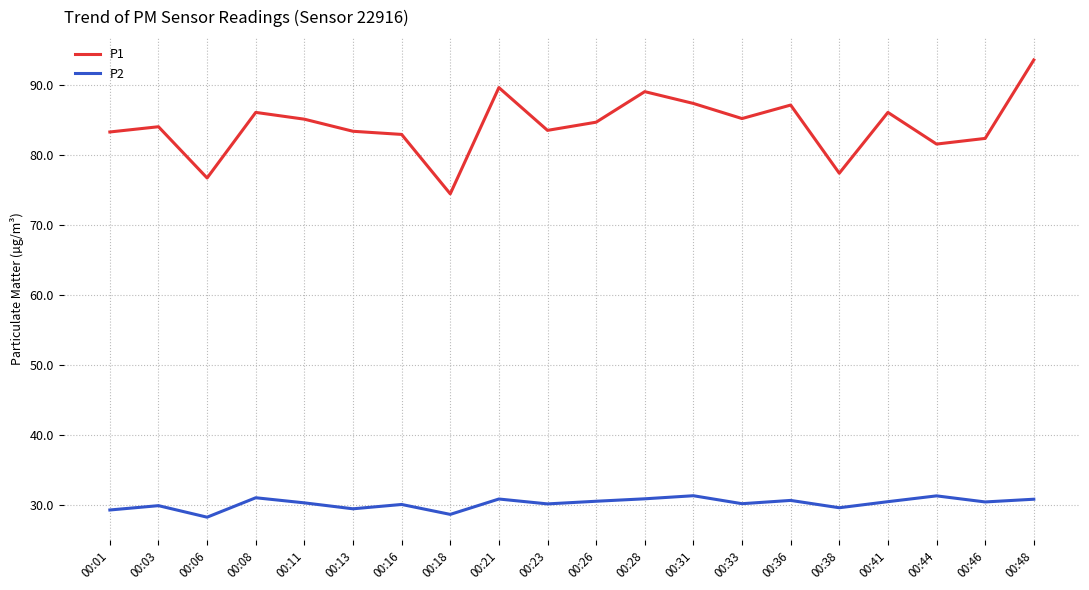

At which category is the sum across all series the highest?

00:48